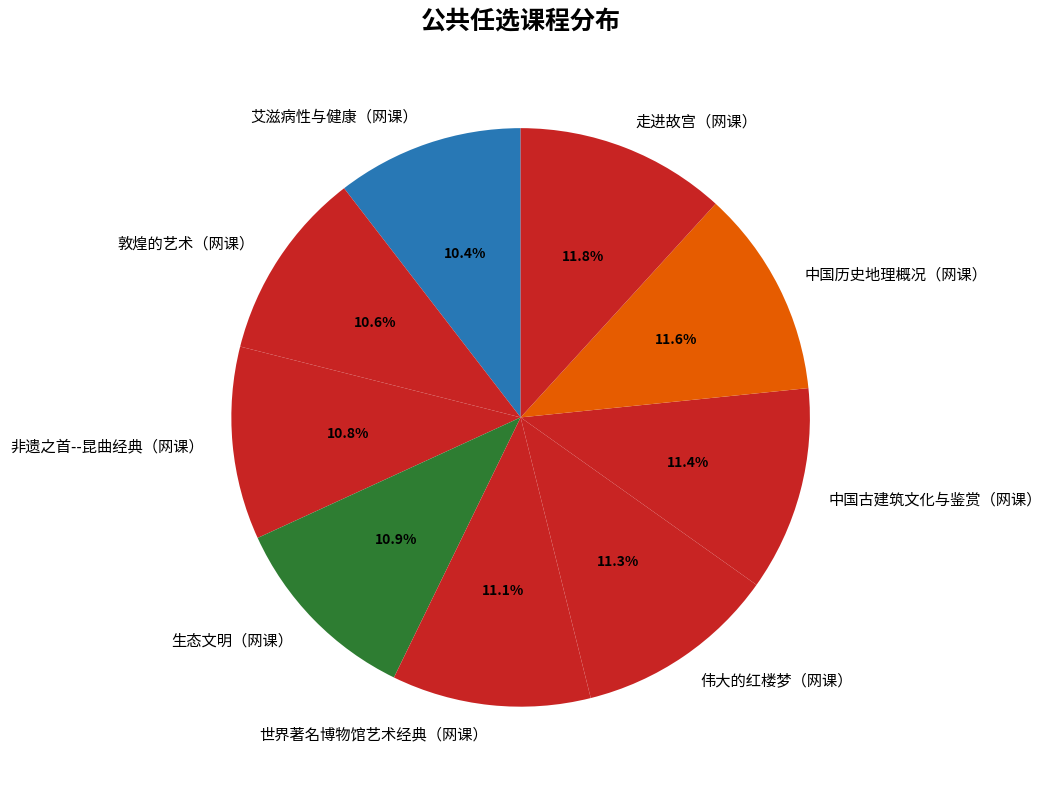

Combined, do 中国历史地理概况（网课） and 敦煌的艺术（网课） account for over 50%?

No